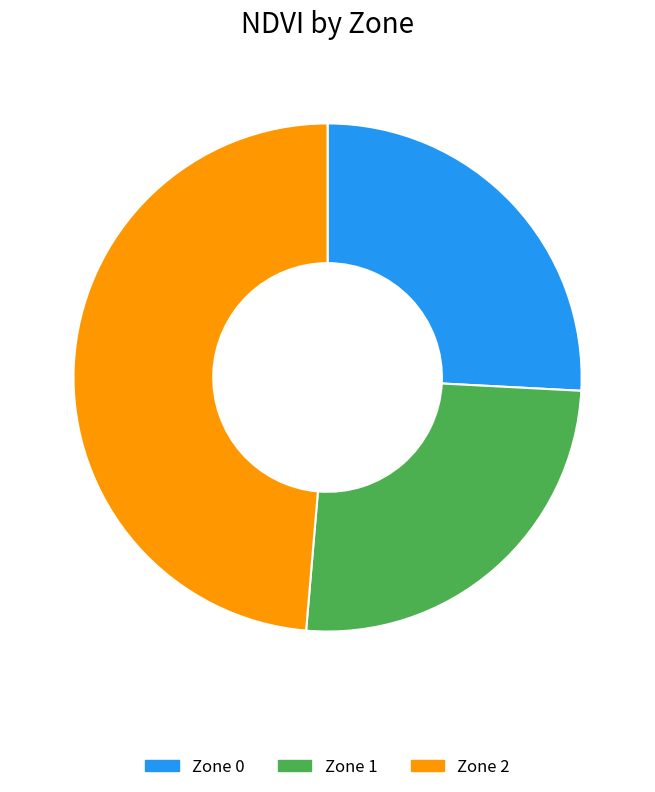

Does any single category account for the majority?

No